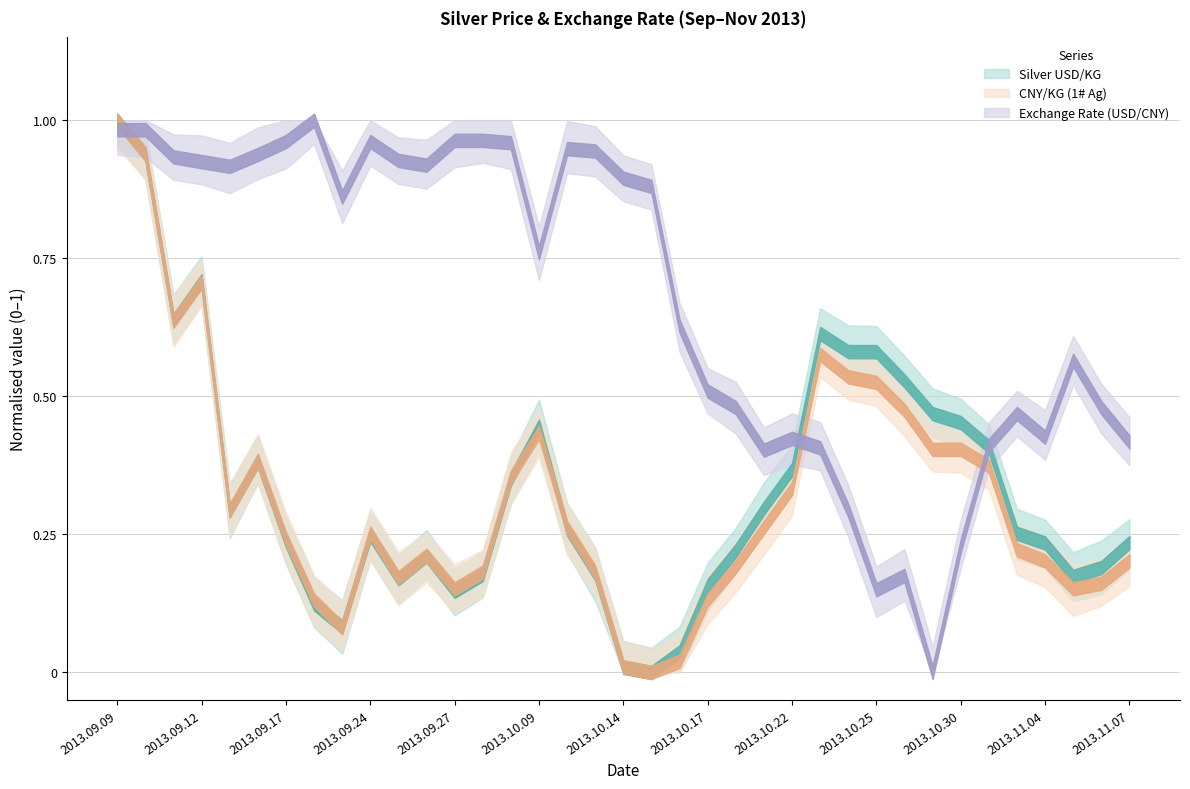

Reading left to right, what are all the values shown in this chart?

Silver USD/KG: 2013.09.09=778.5	2013.09.10=773.6	2013.09.11=749.4	2013.09.12=755.1	2013.09.13=721.7	2013.09.16=728.9	2013.09.17=717.3	2013.09.18=708.1	2013.09.23=704.8	2013.09.24=718.1	2013.09.25=711.8	2013.09.26=715.1	2013.09.27=710.0	2013.09.30=712.4	2013.10.08=726.3	2013.10.09=734.0	2013.10.10=719.0	2013.10.11=712.5	2013.10.14=698.9	2013.10.15=698.2	2013.10.16=701.1	2013.10.17=710.8	2013.10.18=715.9	2013.10.21=722.0	2013.10.22=727.7	2013.10.23=747.5	2013.10.24=744.8	2013.10.25=744.8	2013.10.28=740.6	2013.10.29=735.8	2013.10.30=734.5	2013.10.31=731.0	2013.11.01=718.4	2013.11.04=717.0	2013.11.05=712.1	2013.11.06=713.4	2013.11.07=717.0
CNY/KG (1# Ag): 2013.09.09=4765.0	2013.09.10=4735.0	2013.09.11=4585.0	2013.09.12=4620.0	2013.09.13=4415.0	2013.09.16=4460.0	2013.09.17=4390.0	2013.09.18=4335.0	2013.09.23=4310.0	2013.09.24=4395.0	2013.09.25=4355.0	2013.09.26=4375.0	2013.09.27=4345.0	2013.09.30=4360.0	2013.10.08=4445.0	2013.10.09=4485.0	2013.10.10=4400.0	2013.10.11=4360.0	2013.10.14=4275.0	2013.10.15=4270.0	2013.10.16=4280.0	2013.10.17=4335.0	2013.10.18=4365.0	2013.10.21=4400.0	2013.10.22=4435.0	2013.10.23=4555.0	2013.10.24=4535.0	2013.10.25=4530.0	2013.10.28=4505.0	2013.10.29=4470.0	2013.10.30=4470.0	2013.10.31=4455.0	2013.11.01=4380.0	2013.11.04=4370.0	2013.11.05=4345.0	2013.11.06=4350.0	2013.11.07=4370.0
Exchange Rate (USD/CNY): 2013.09.09=6.1	2013.09.10=6.1	2013.09.11=6.1	2013.09.12=6.1	2013.09.13=6.1	2013.09.16=6.1	2013.09.17=6.1	2013.09.18=6.1	2013.09.23=6.1	2013.09.24=6.1	2013.09.25=6.1	2013.09.26=6.1	2013.09.27=6.1	2013.09.30=6.1	2013.10.08=6.1	2013.10.09=6.1	2013.10.10=6.1	2013.10.11=6.1	2013.10.14=6.1	2013.10.15=6.1	2013.10.16=6.1	2013.10.17=6.1	2013.10.18=6.1	2013.10.21=6.1	2013.10.22=6.1	2013.10.23=6.1	2013.10.24=6.1	2013.10.25=6.1	2013.10.28=6.1	2013.10.29=6.1	2013.10.30=6.1	2013.10.31=6.1	2013.11.01=6.1	2013.11.04=6.1	2013.11.05=6.1	2013.11.06=6.1	2013.11.07=6.1